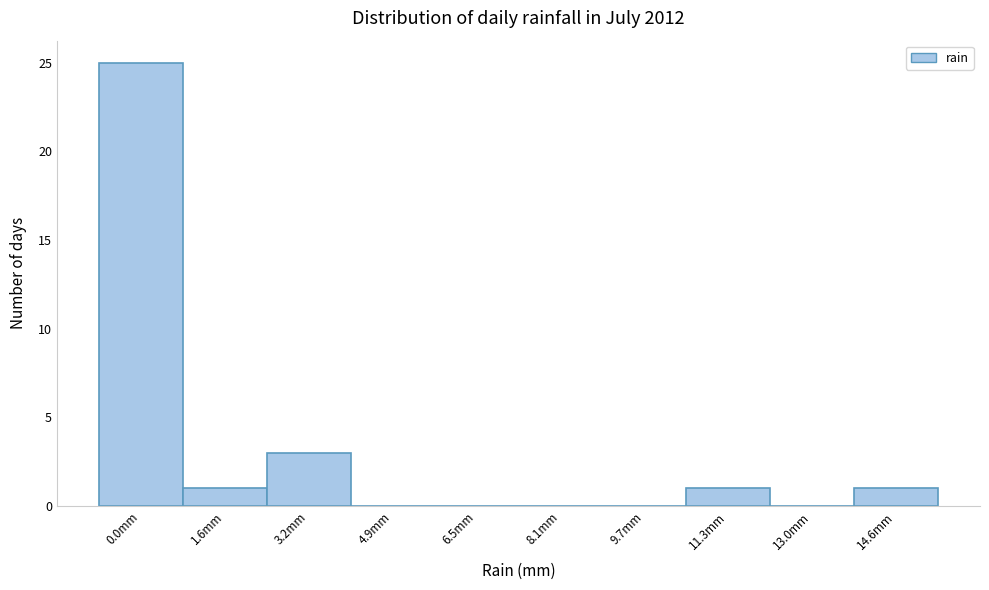

Reading left to right, list all the values displayed in this chart.

0.0mm=25	1.6mm=1	3.2mm=3	4.9mm=0	6.5mm=0	8.1mm=0	9.7mm=0	11.3mm=1	13.0mm=0	14.6mm=1